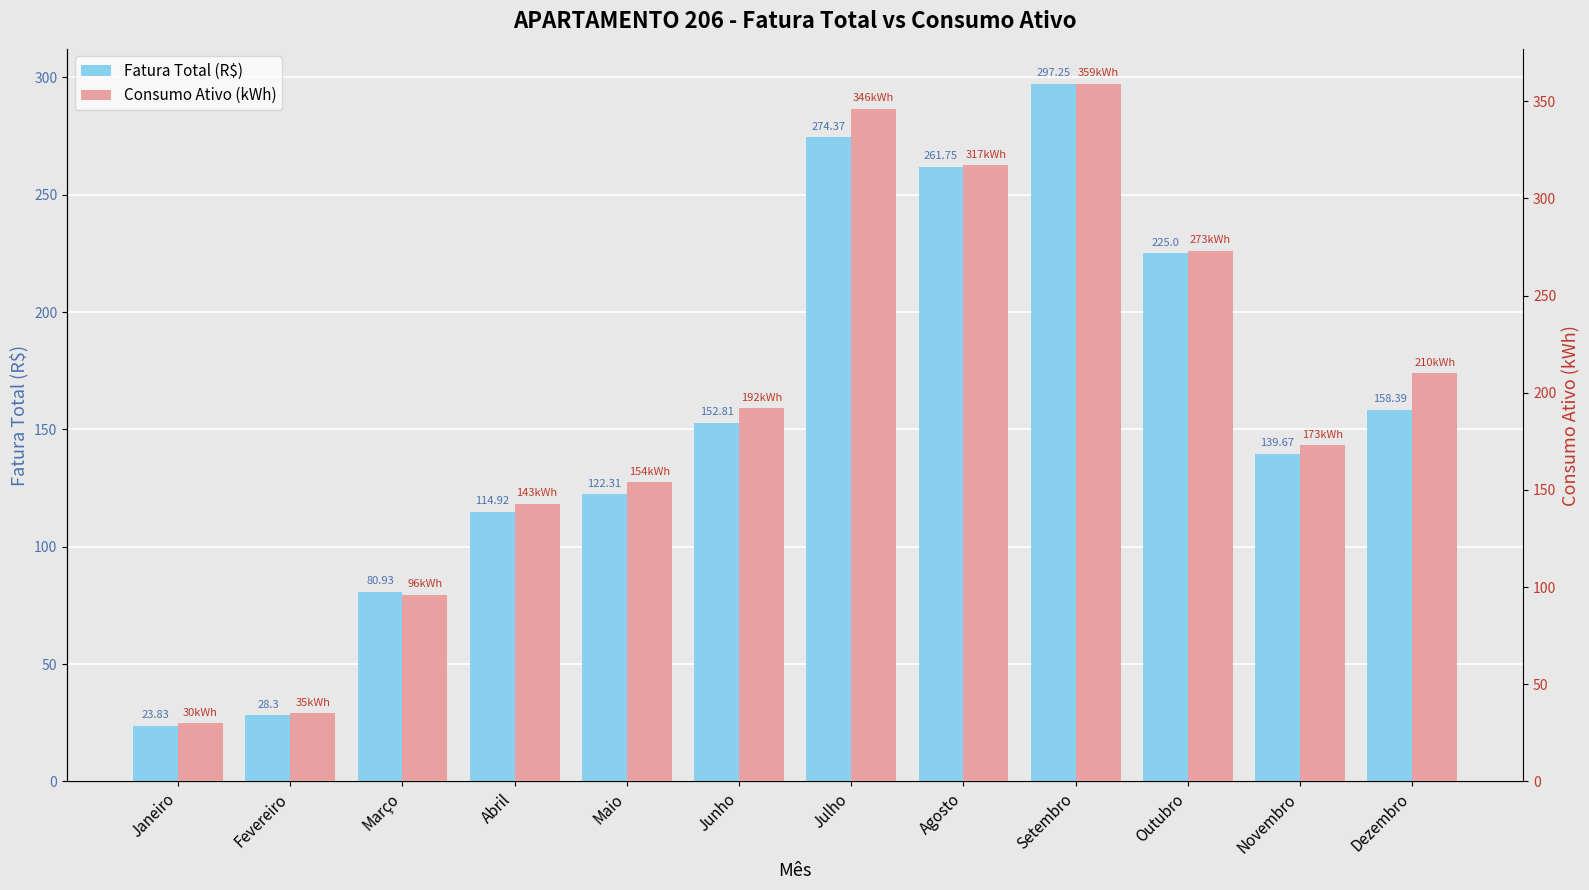

How many bars are there in total?

24